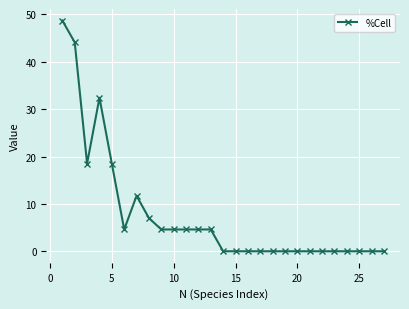

What is the average value?

7.7